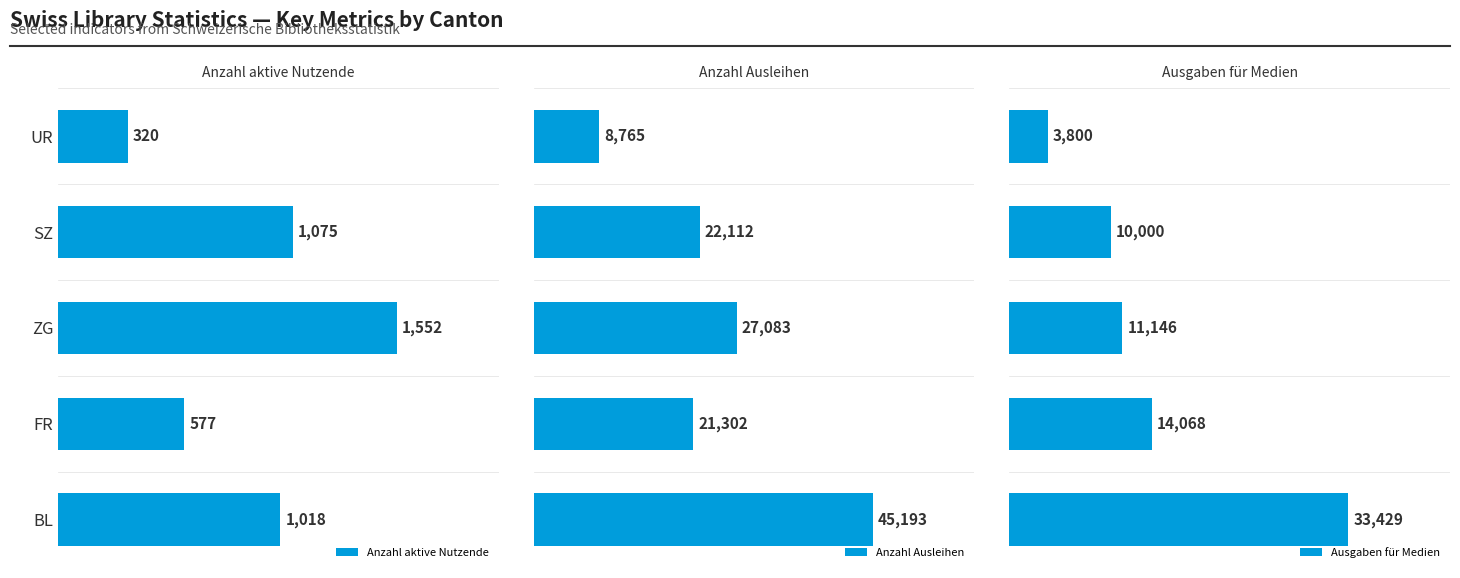

Is it true that Anzahl aktive Nutzende equals 118.1 at SZ?

False